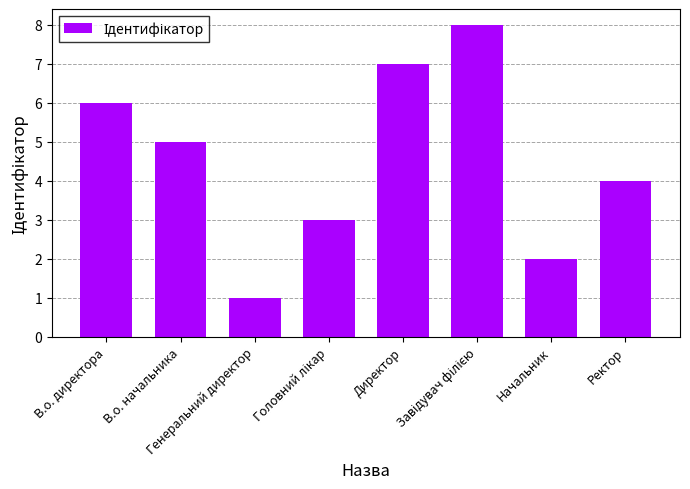

What is the minimum value shown in the chart?

1